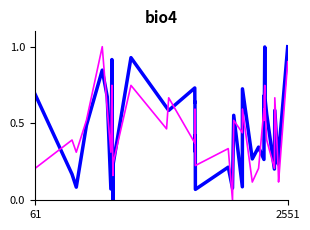

At which category is the sum across all series the highest?

2551